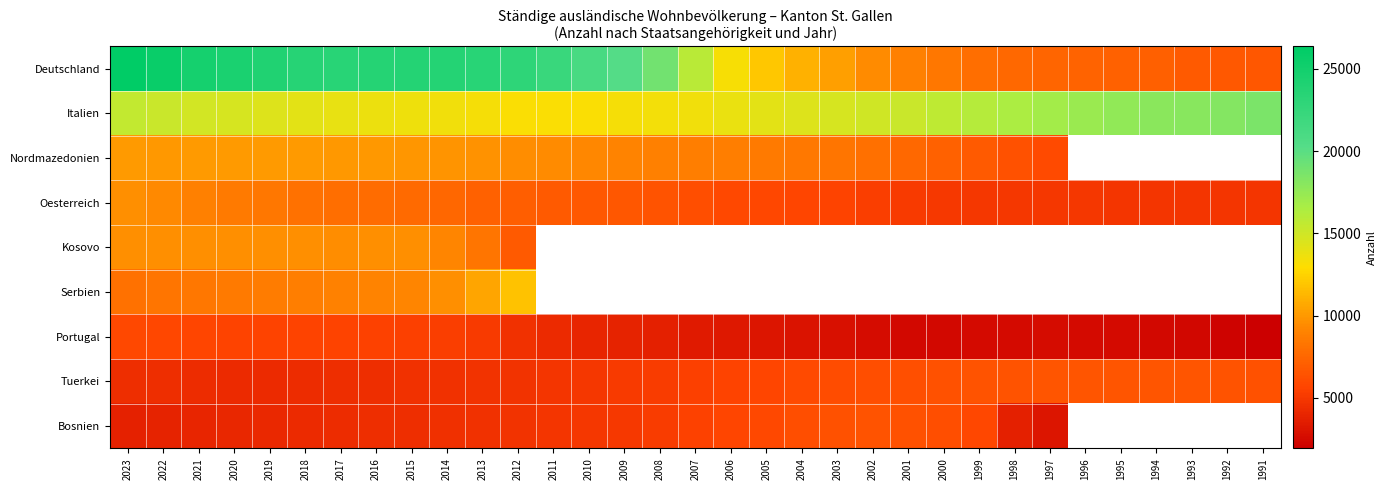

What is the smallest value displayed?

1937.0